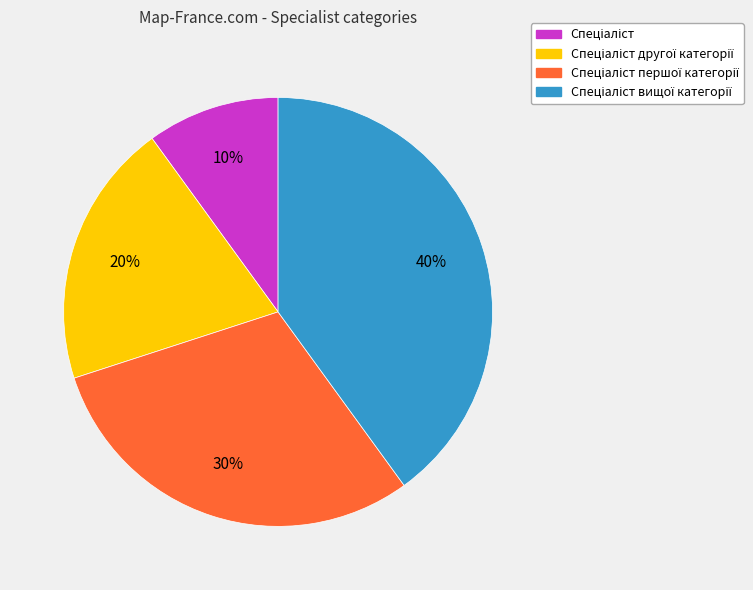

To the nearest percent, what is the difference between the largest and smallest slice percentages?

30%